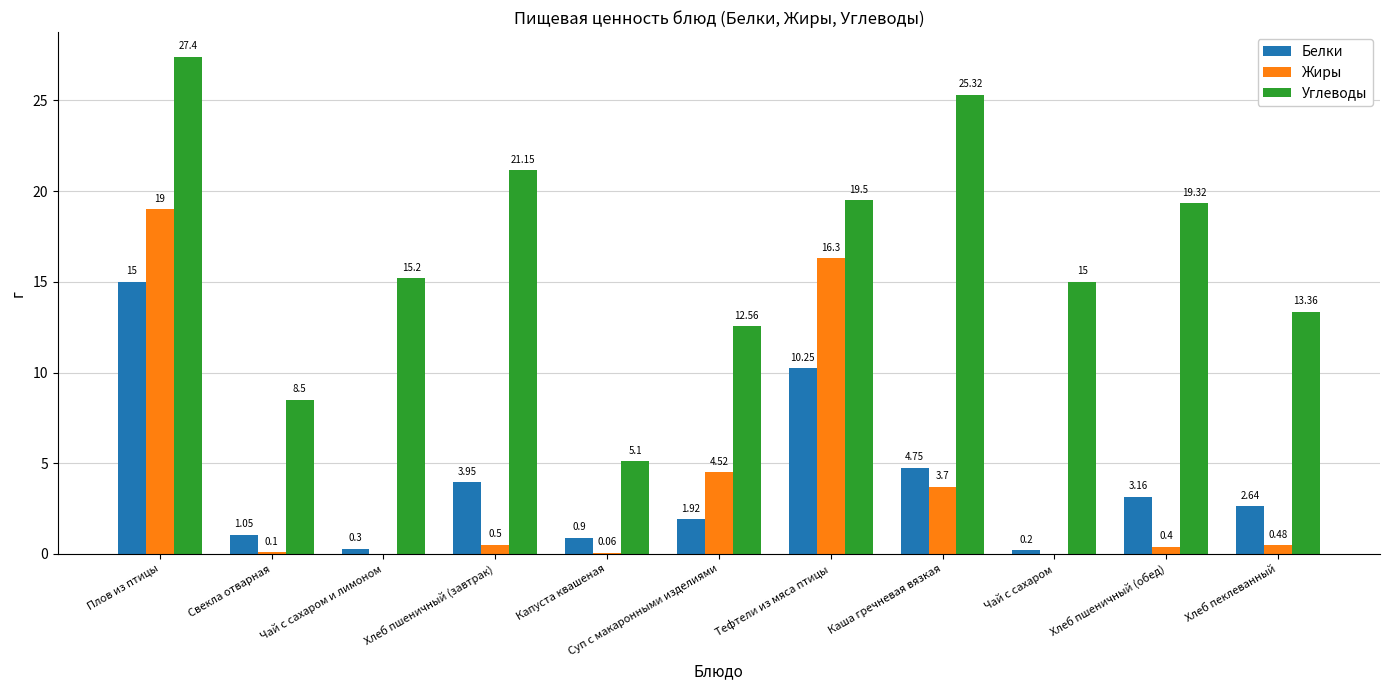

Is the value of Углеводы at Каша гречневая вязкая greater than the value of Жиры at Каша гречневая вязкая?

Yes